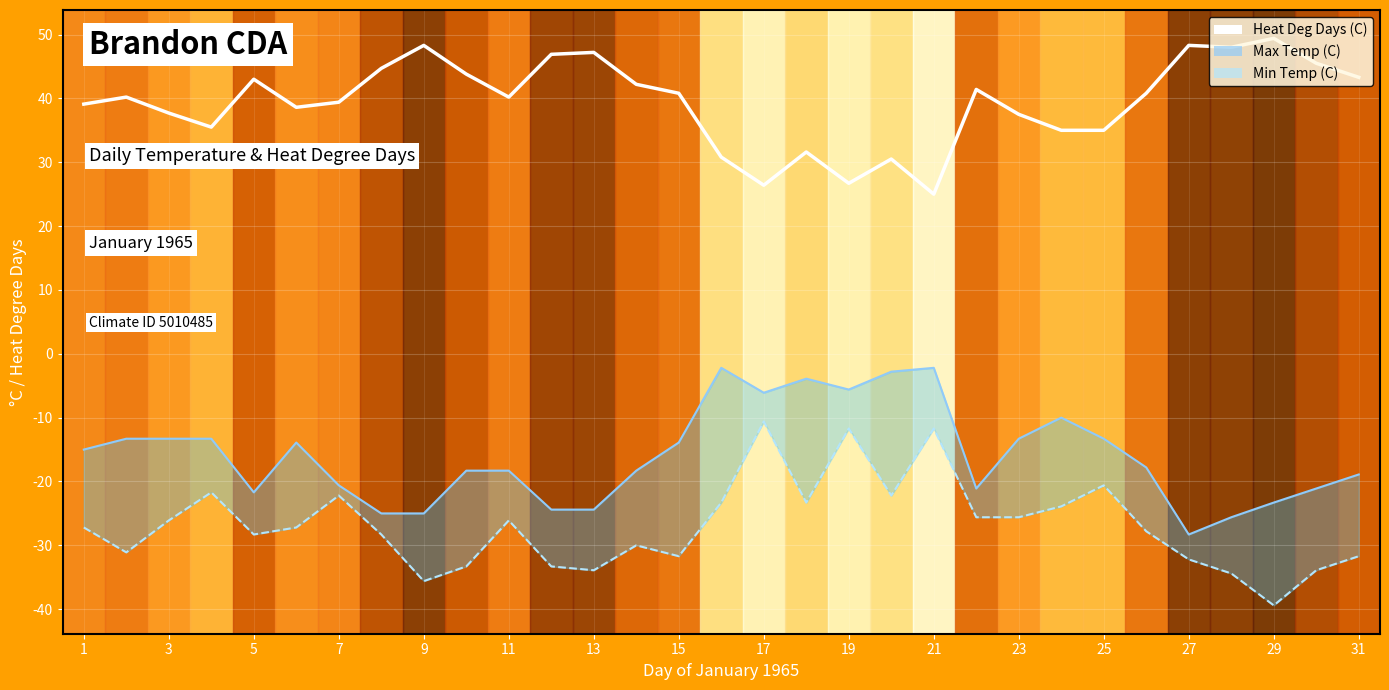

True or false: Heat Deg Days (C) and Min Temp (C) cross at least once.

False